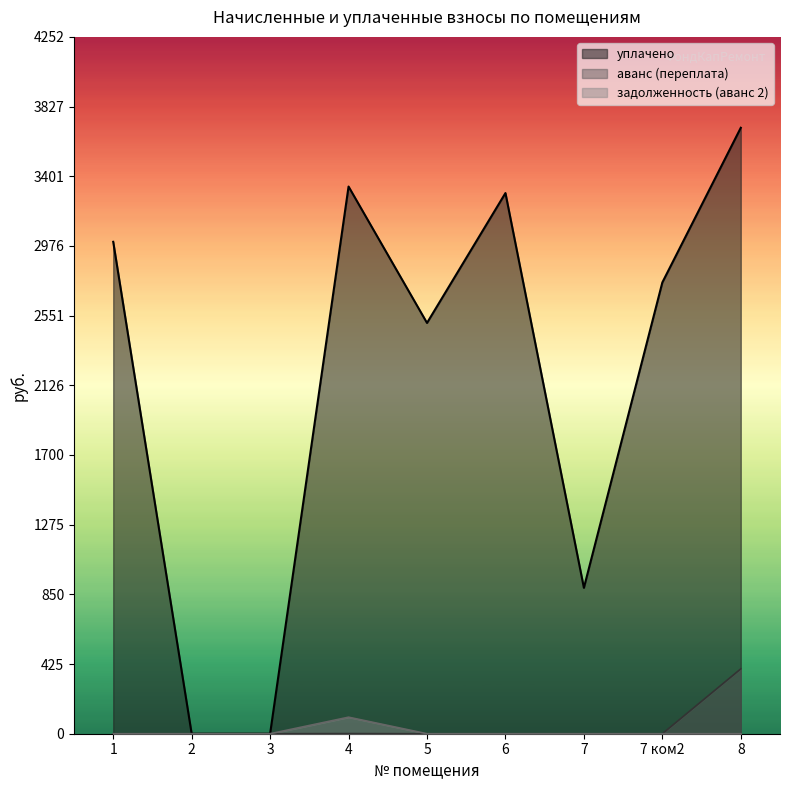

Is it true that уплачено equals 4696.8 at 4?

False